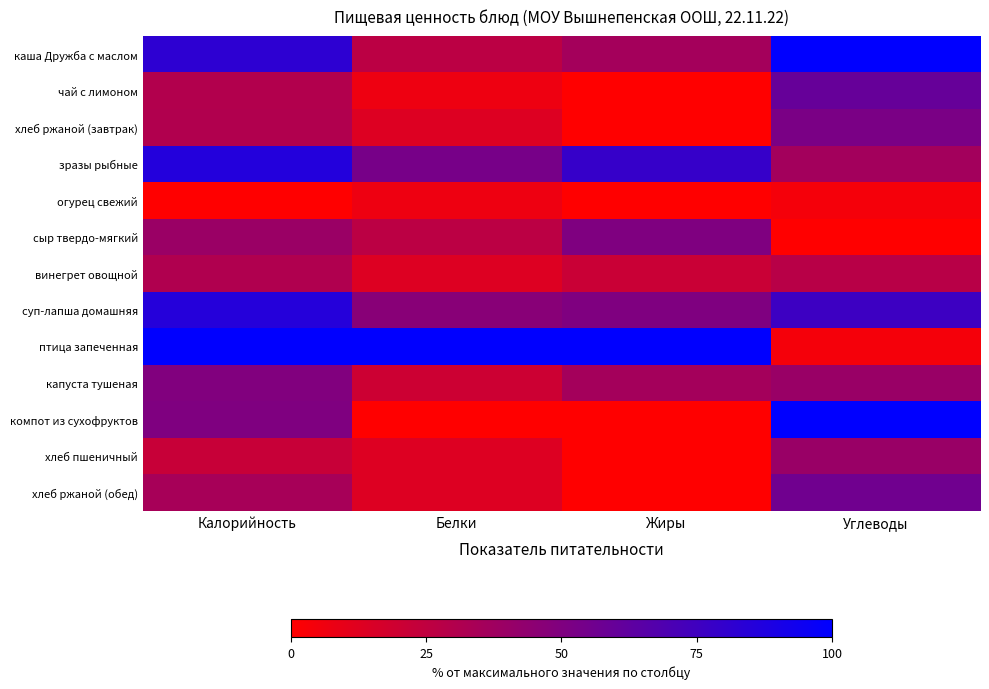

How many data points does each series have?

4